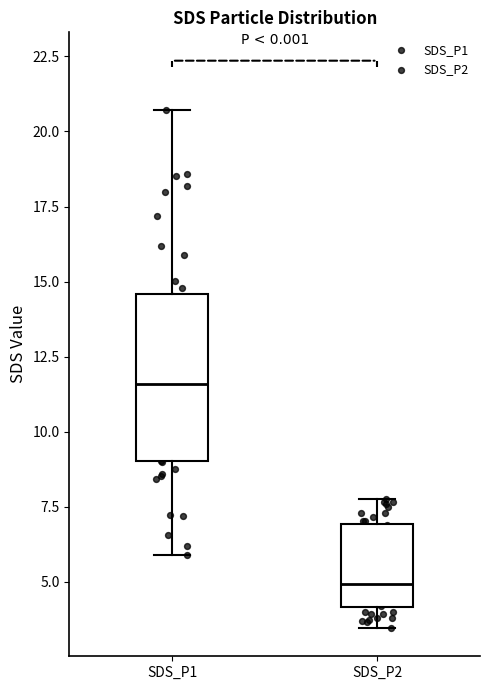

Which box is the tallest, from its lower edge to its upper edge?

SDS_P1